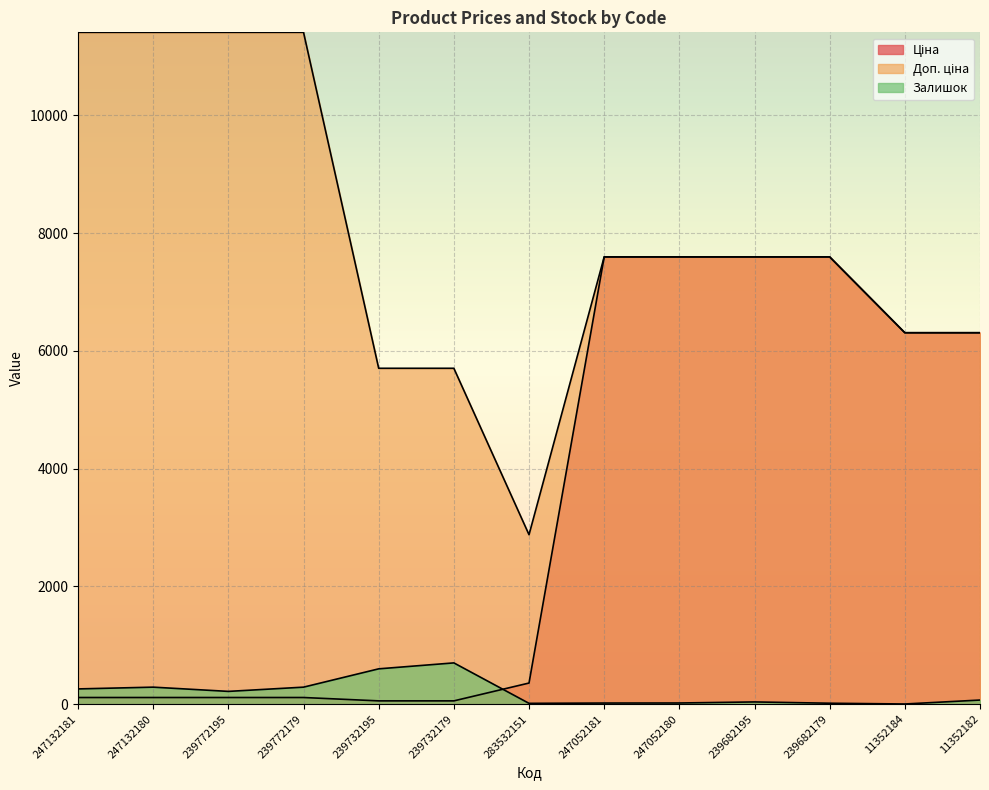

What are all the series names shown in the legend?

Ціна, Доп. ціна, Залишок